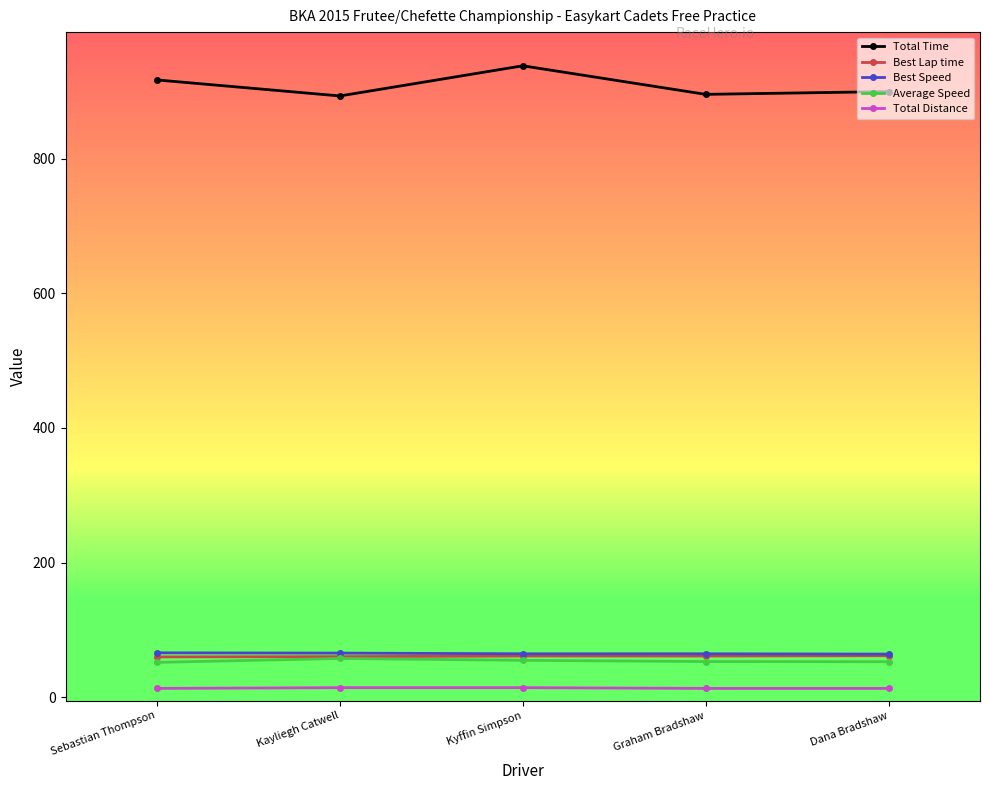

At how many categories does at least one series exceed 135?

5